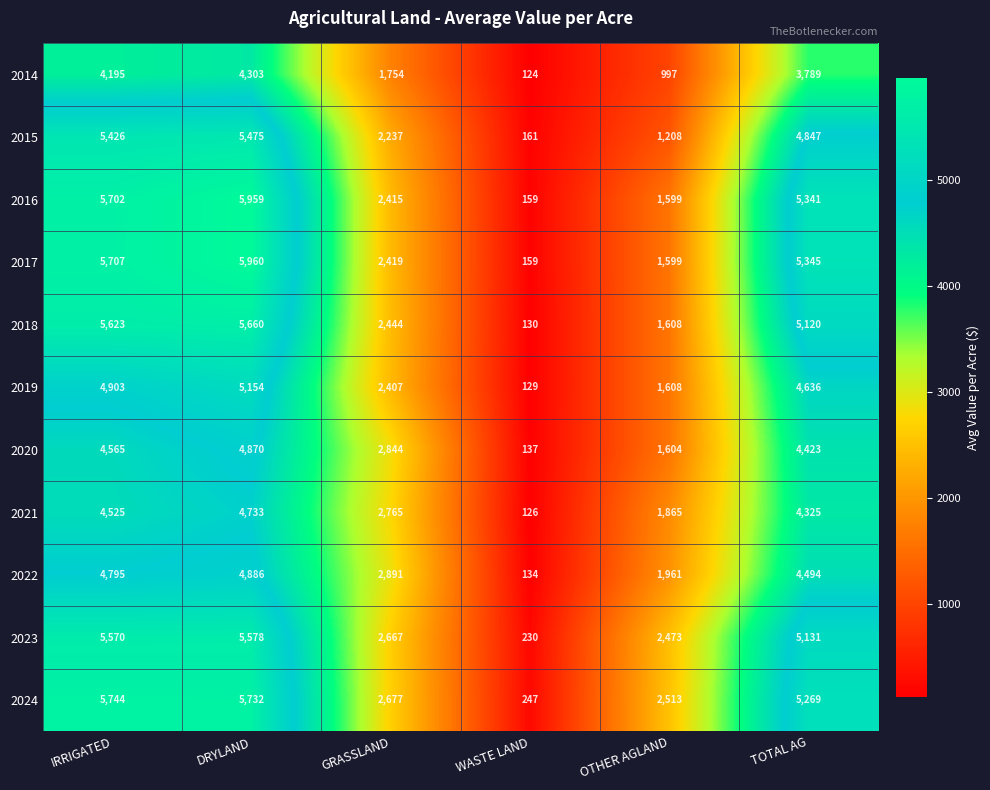

Read the 2016 value at DRYLAND.

5959